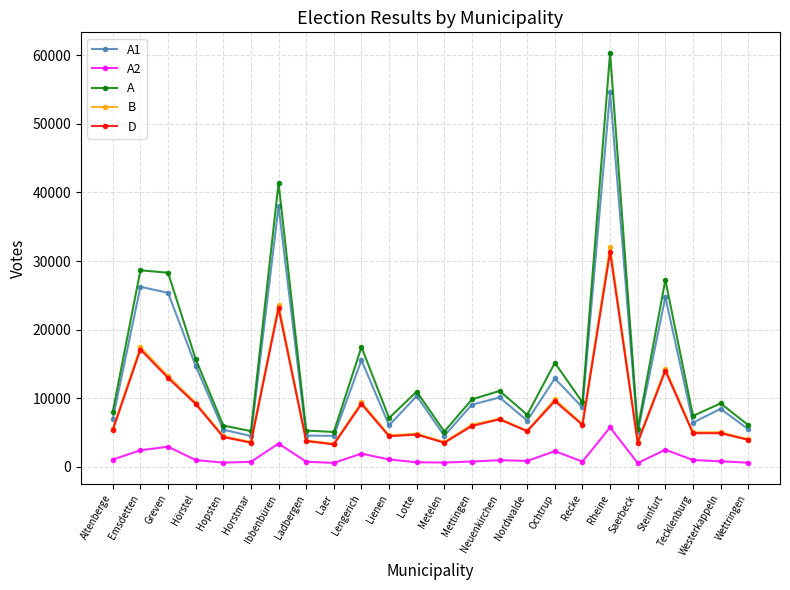

True or false: A2 and A1 intersect in this chart.

False